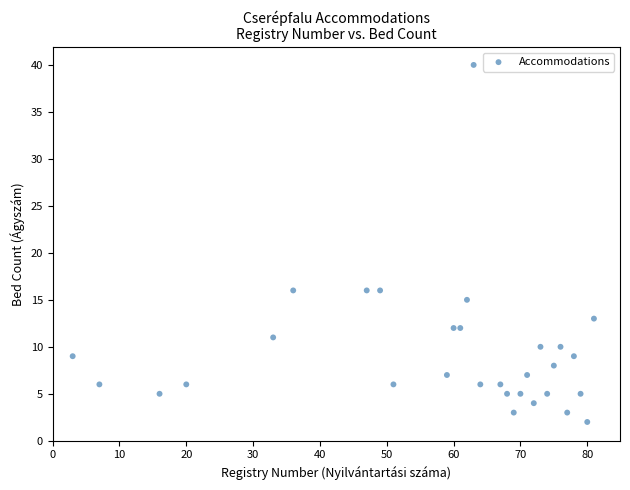

What is the range of Y values (max minus min)?

38